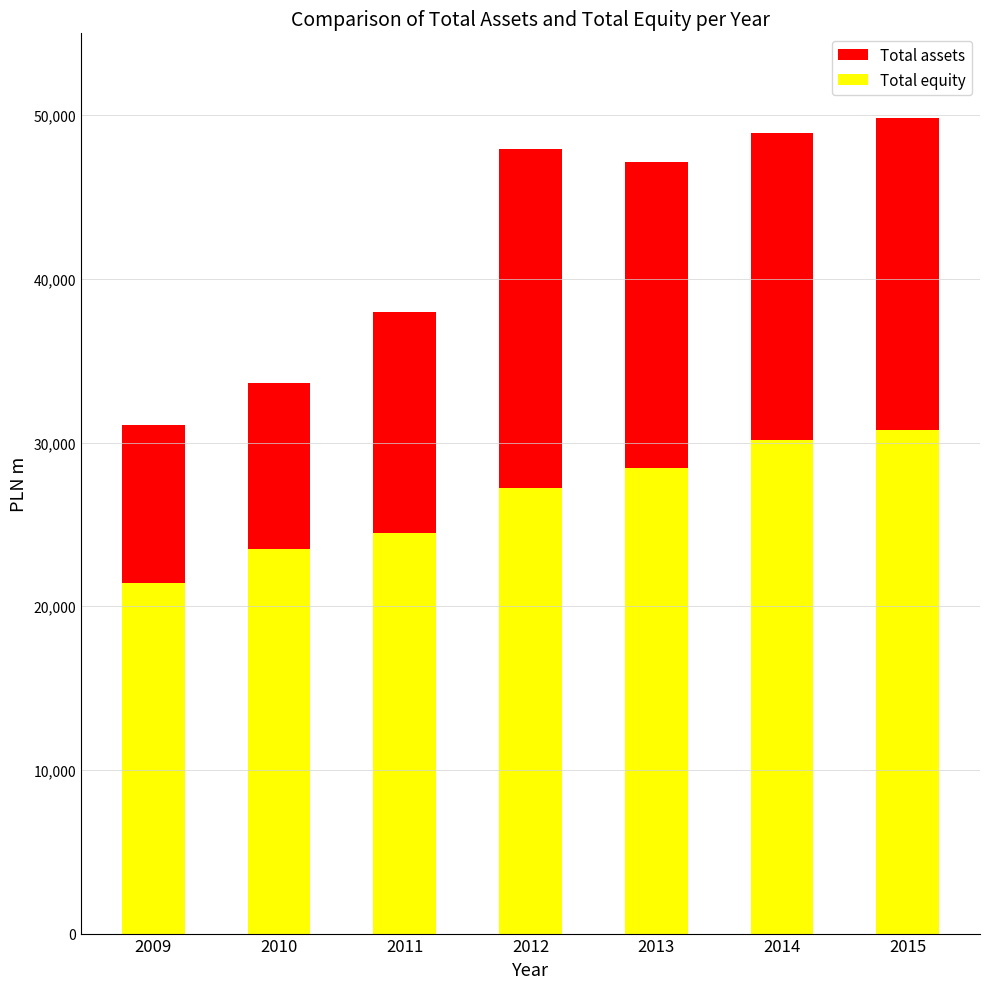

At which label is Total equity closest to 26088?

2012